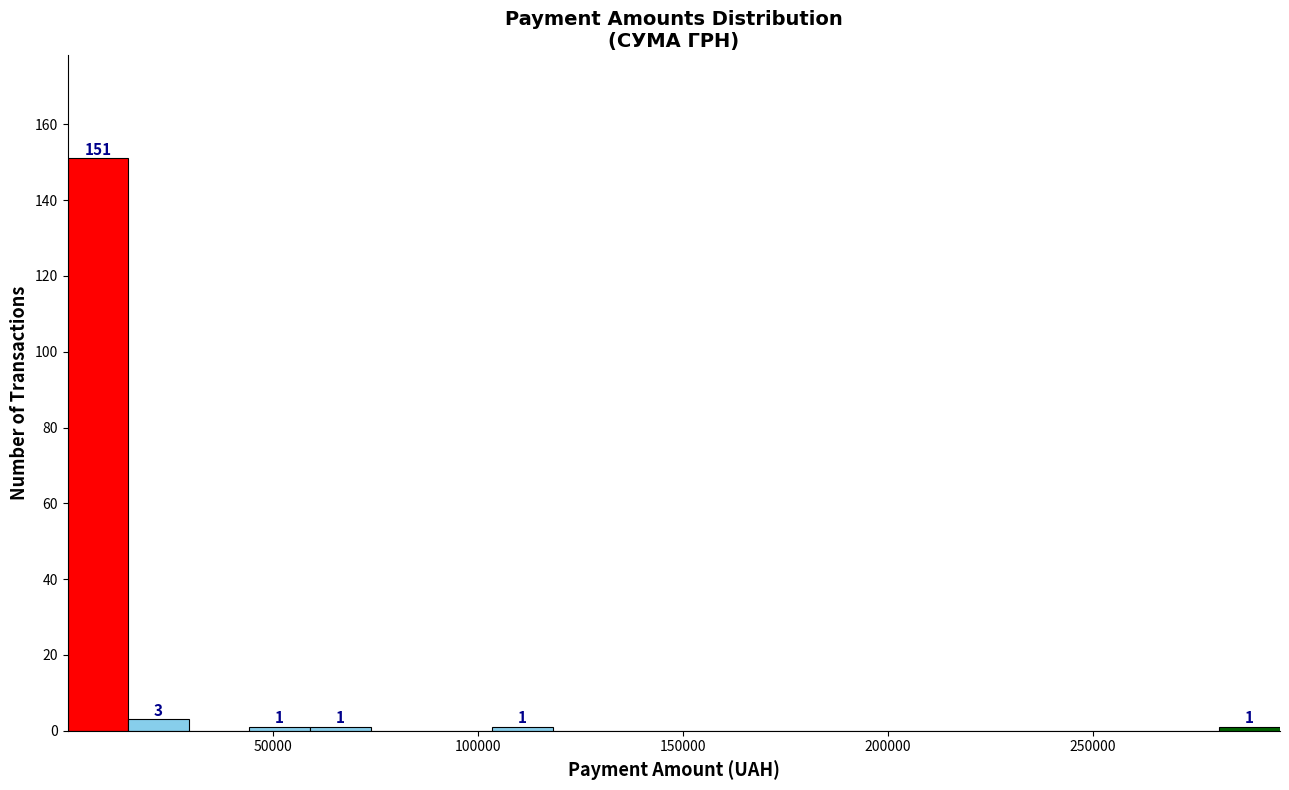

Around what value on the x-axis is the tallest bar? Give the approximate position of its centre, as read against the axis.

5000